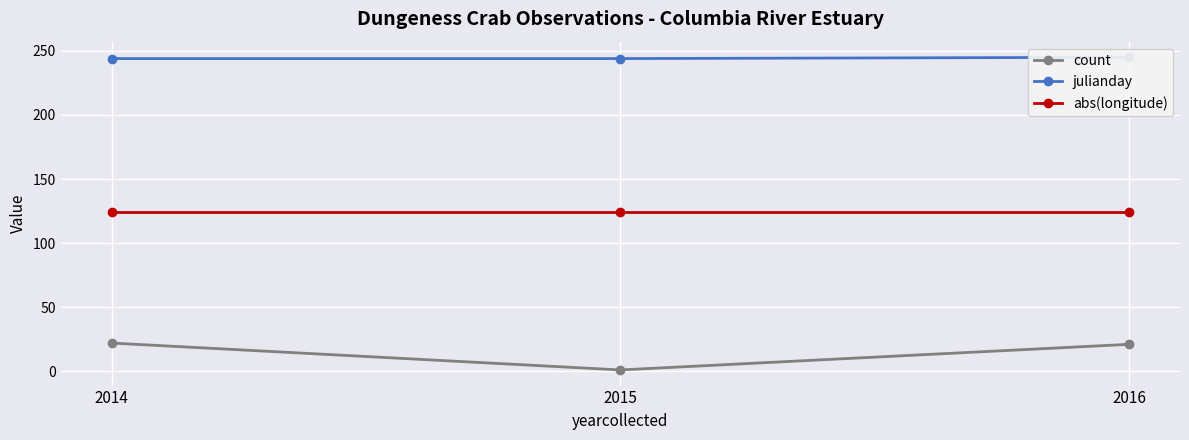

The julianday series shows 65.6 at 2016. True or false?

False